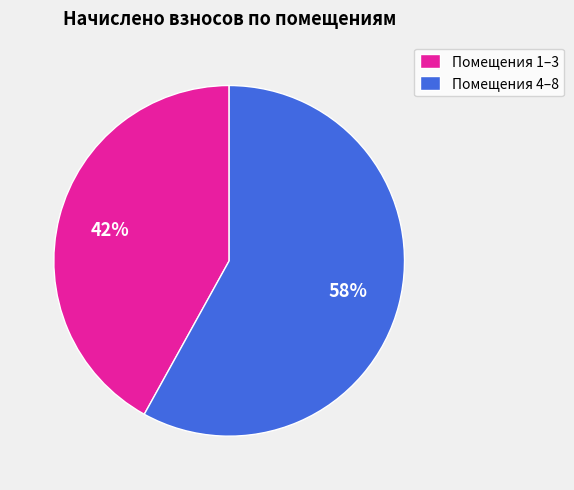

Which slice is the smallest?

Помещения 1–3